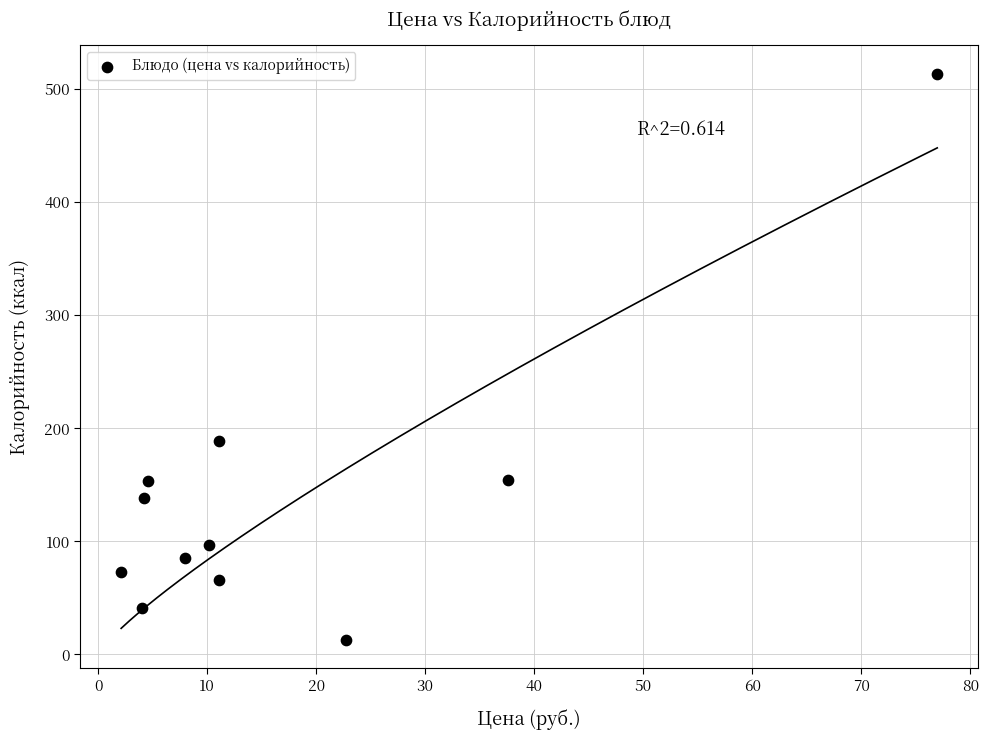

What Y value in the scatter plot is closest to 263?

189.2